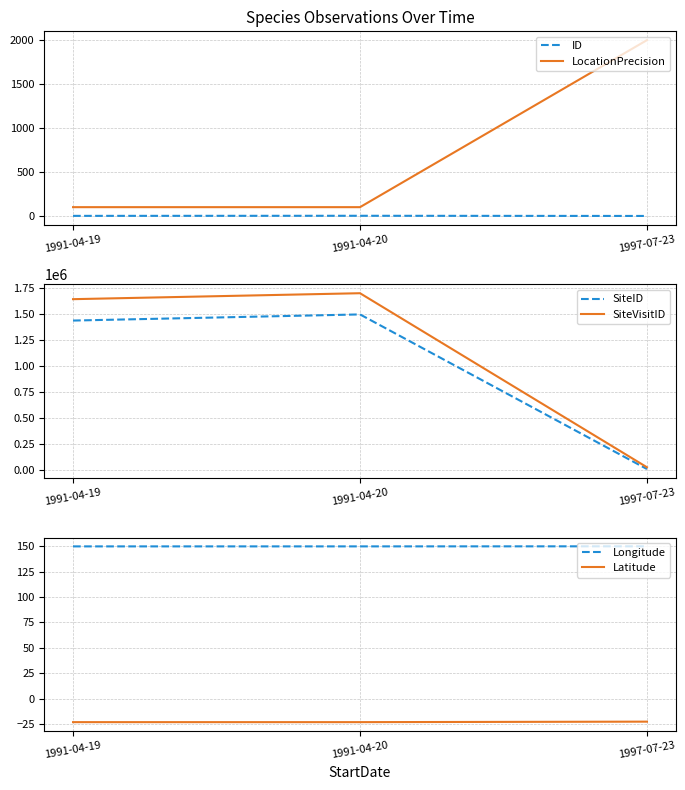

Which series changed the most between 1991-04-19 and 1991-04-20?

SiteID